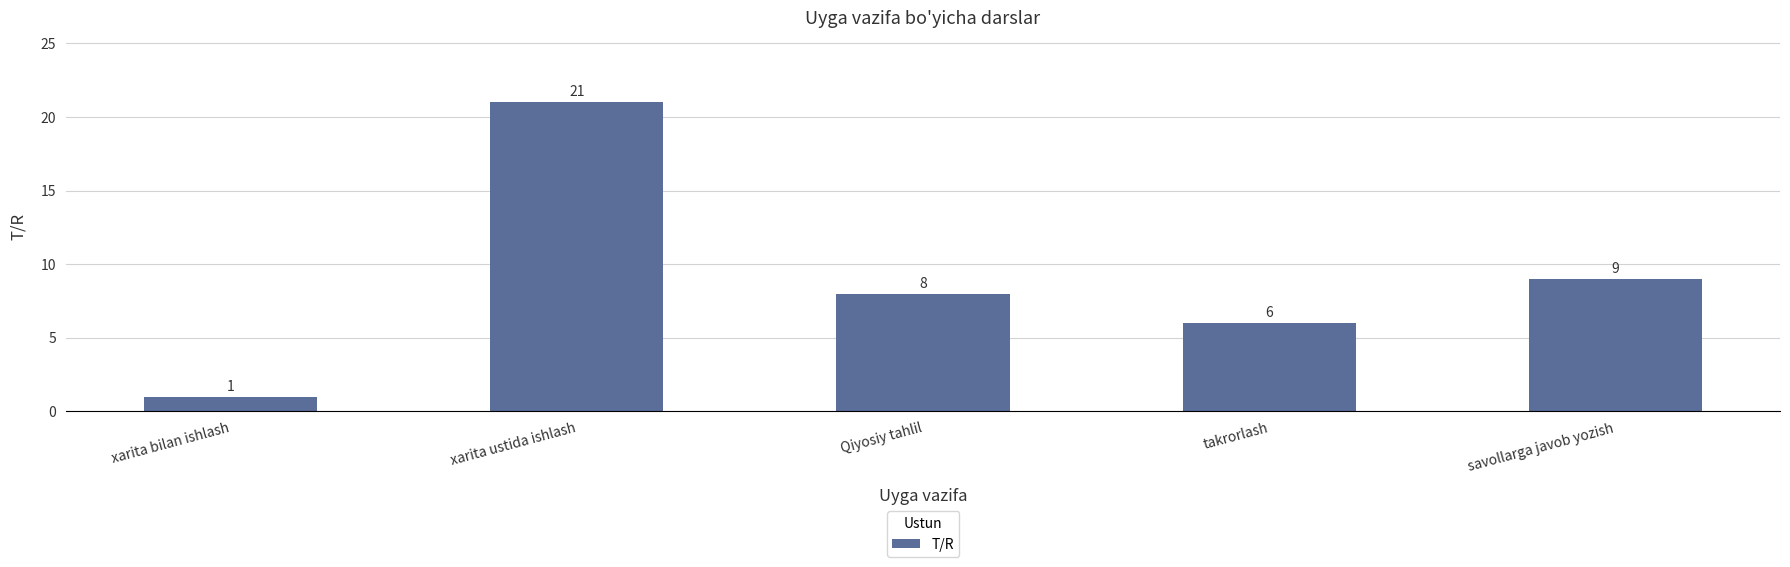

What is the label of the 5th bar from the right?

xarita bilan ishlash